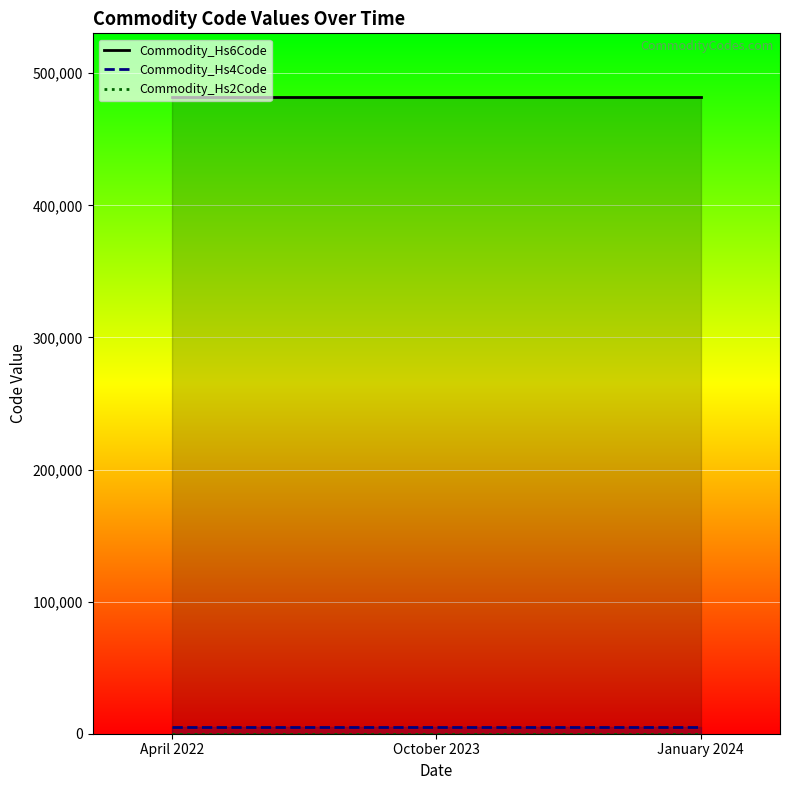

Rank the series at October 2023 from lowest to highest value.

Commodity_Hs2Code, Commodity_Hs4Code, Commodity_Hs6Code